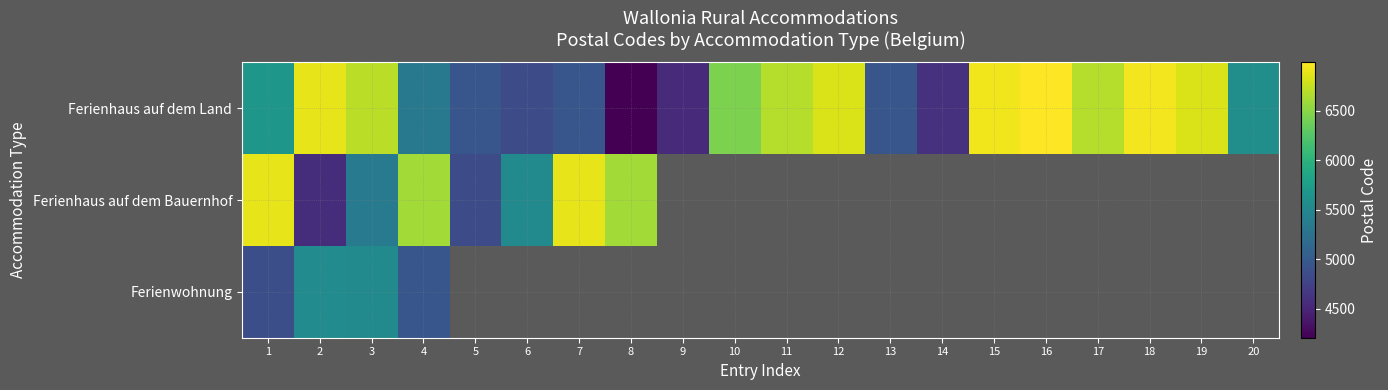

Which series has the largest total across all categories?

Ferienhaus auf dem Land